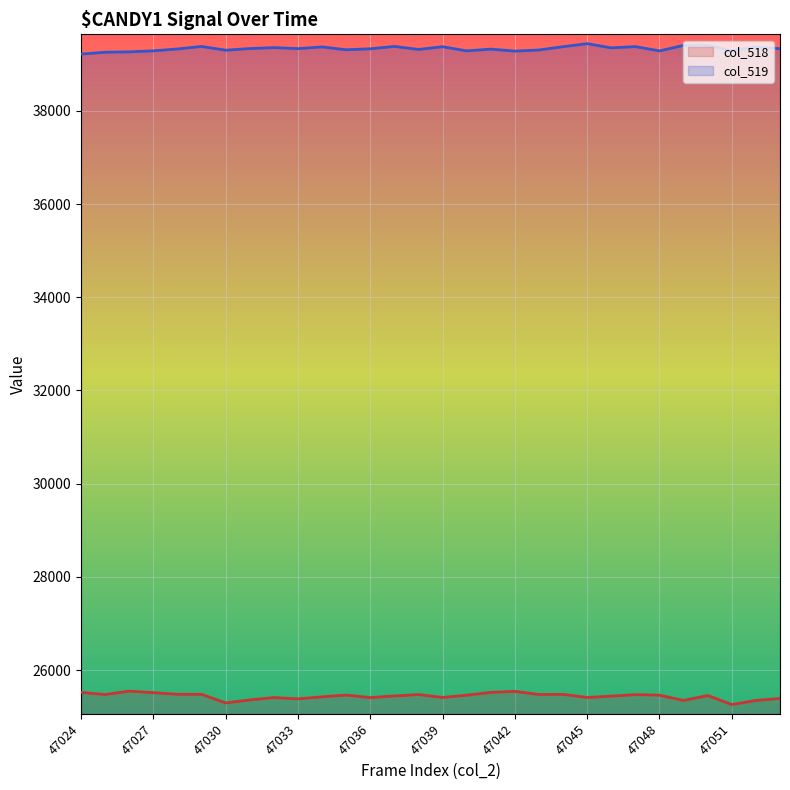

True or false: col_519 and col_518 intersect in this chart.

False